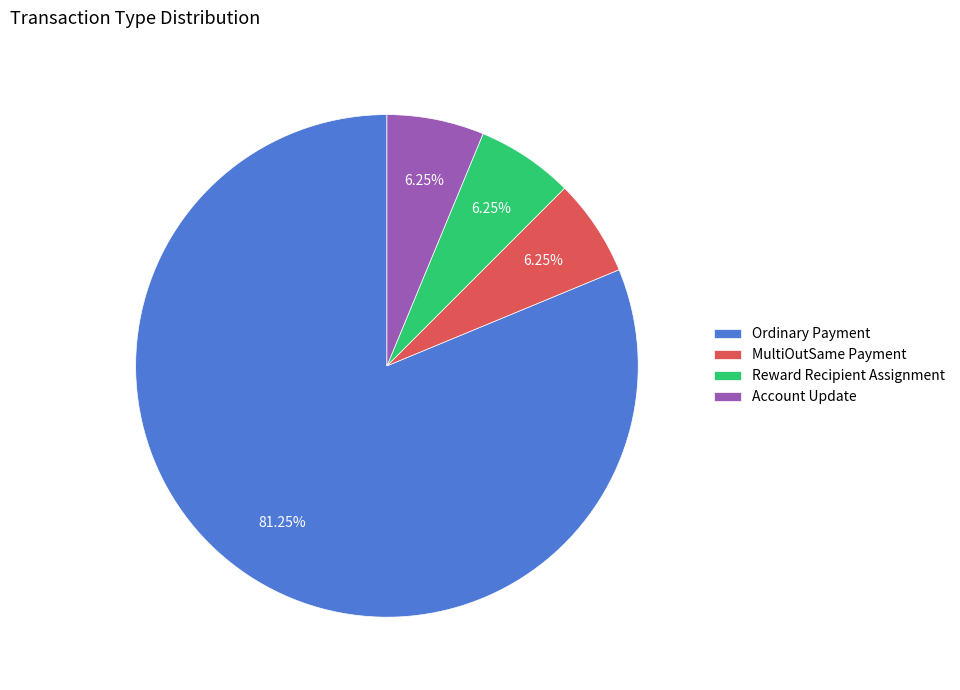

To the nearest percent, what is the average slice percentage?

25%